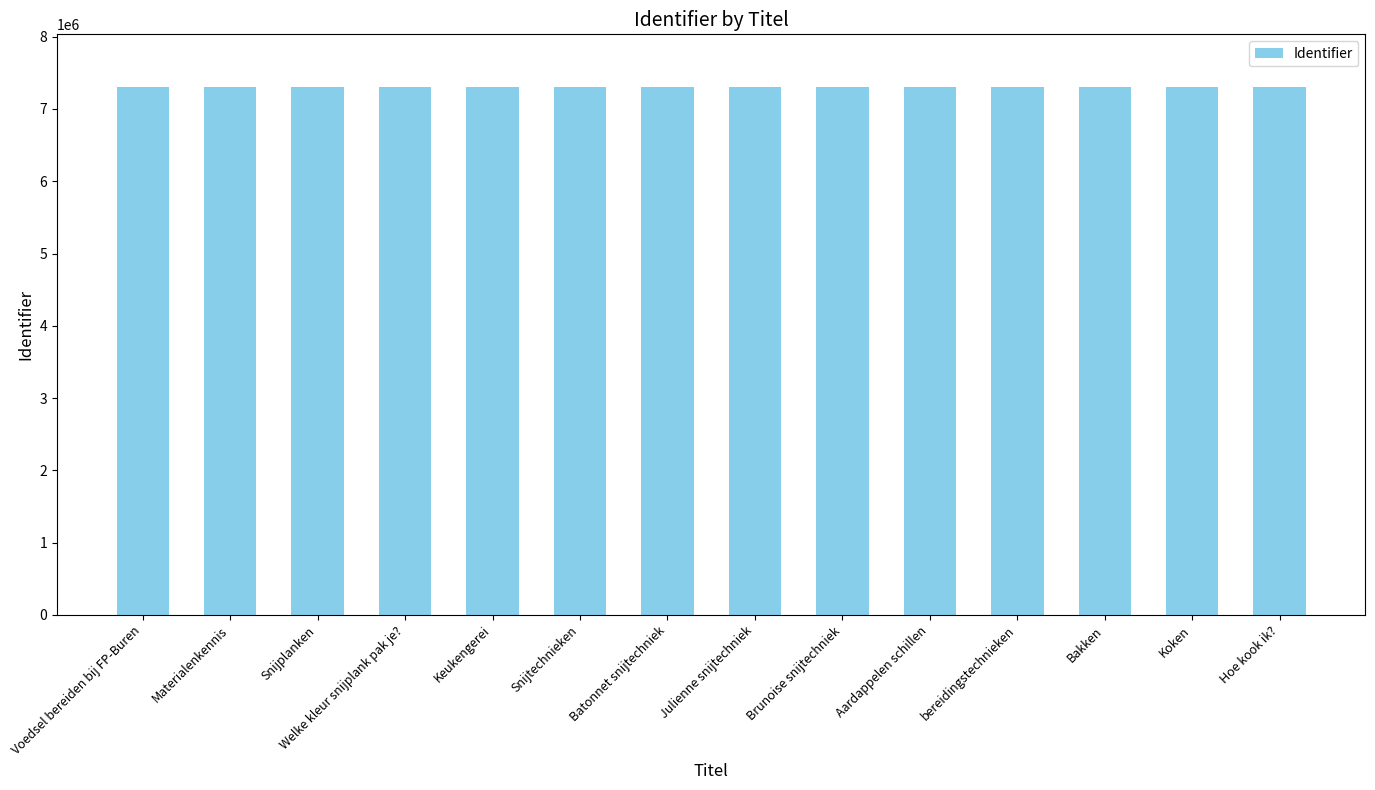

What is the ratio of the value at Snijtechnieken to the value at Bakken?

1.0